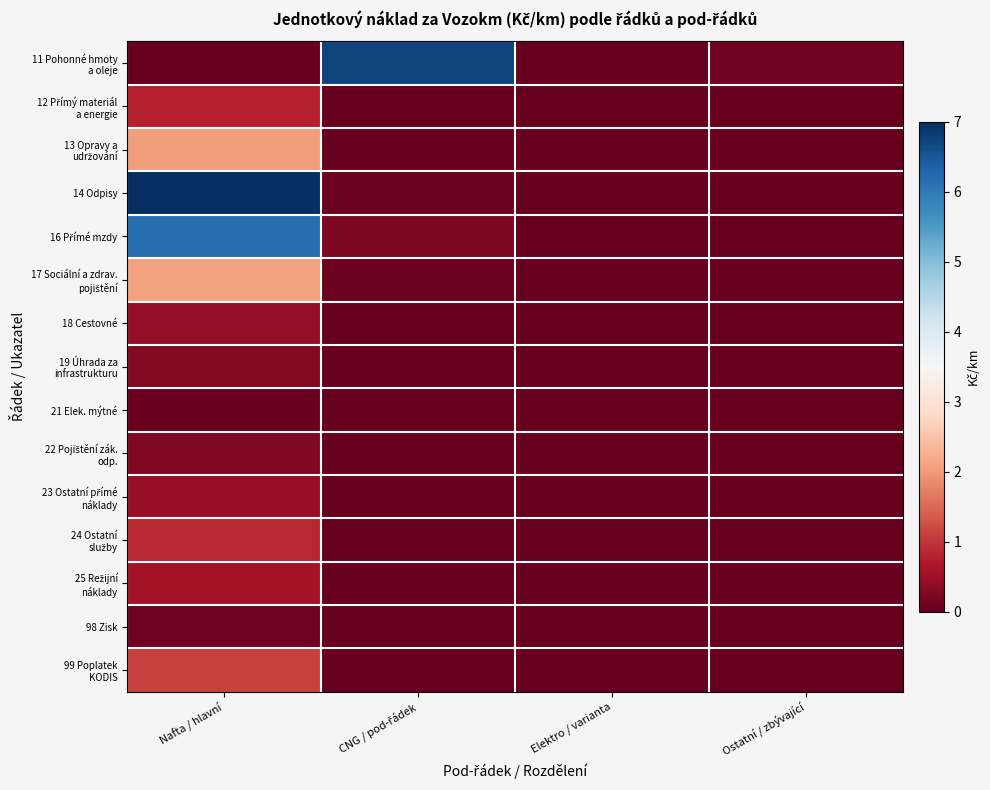

Which label corresponds to the smallest value in the chart?

Nafta / hlavní